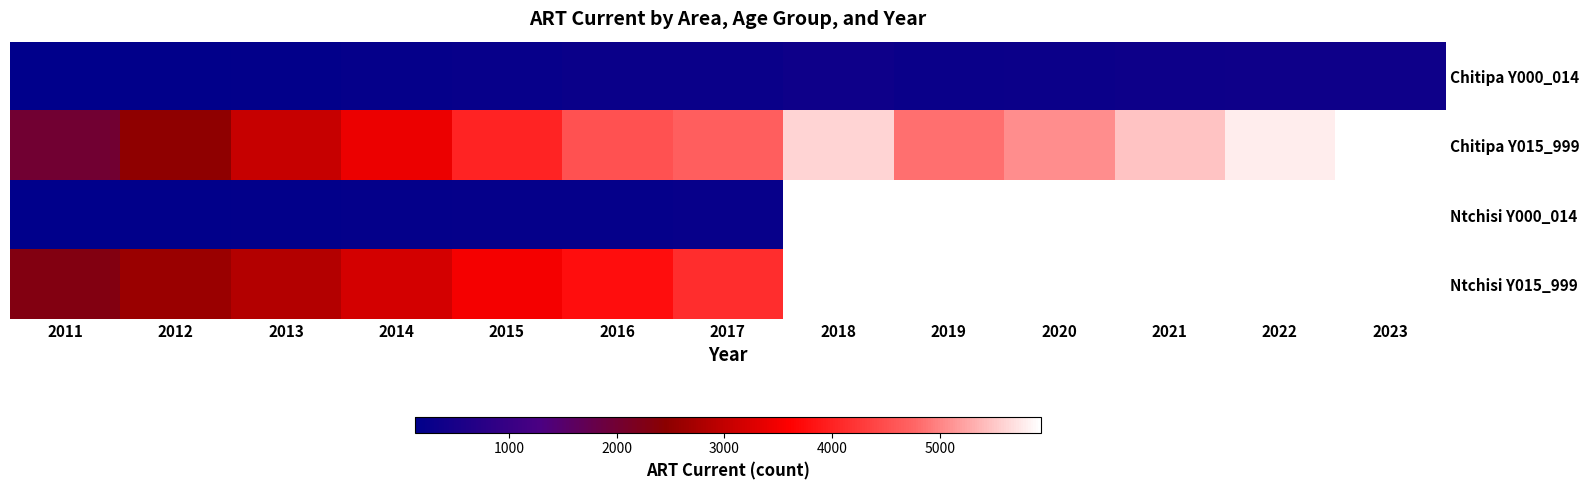

At which category is the sum across all series the highest?

2017